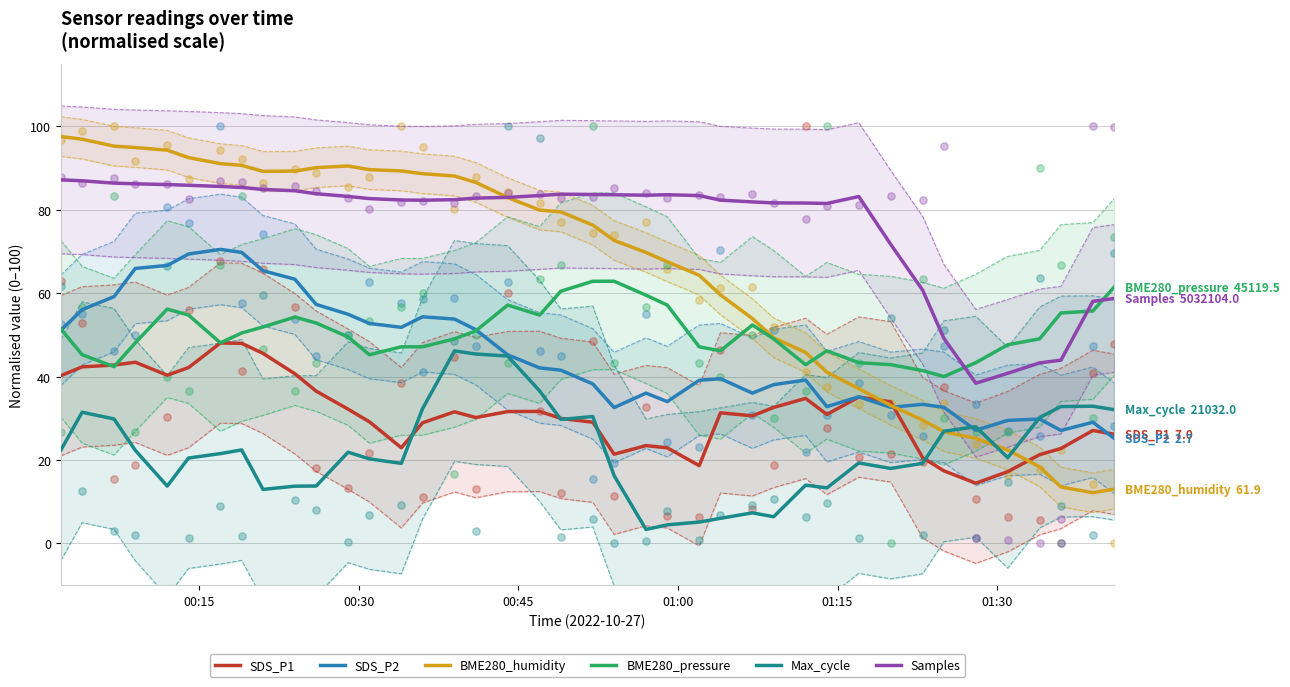

Which series has the largest Y range (max minus min)?

BME280_humidity